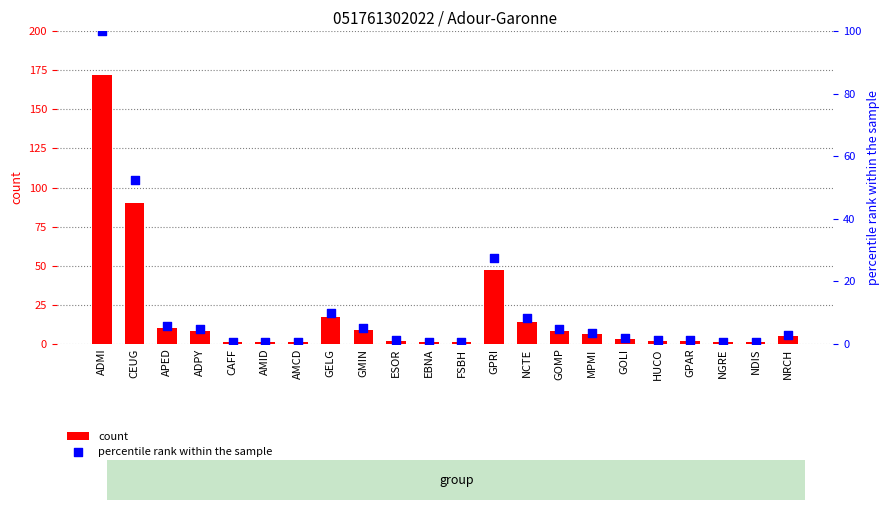

Which series reaches the minimum Y coordinate?

percentile rank within the sample